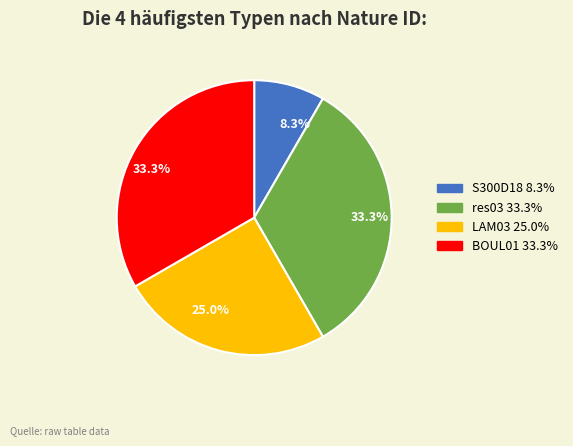

Which slice is the smallest?

S300D18